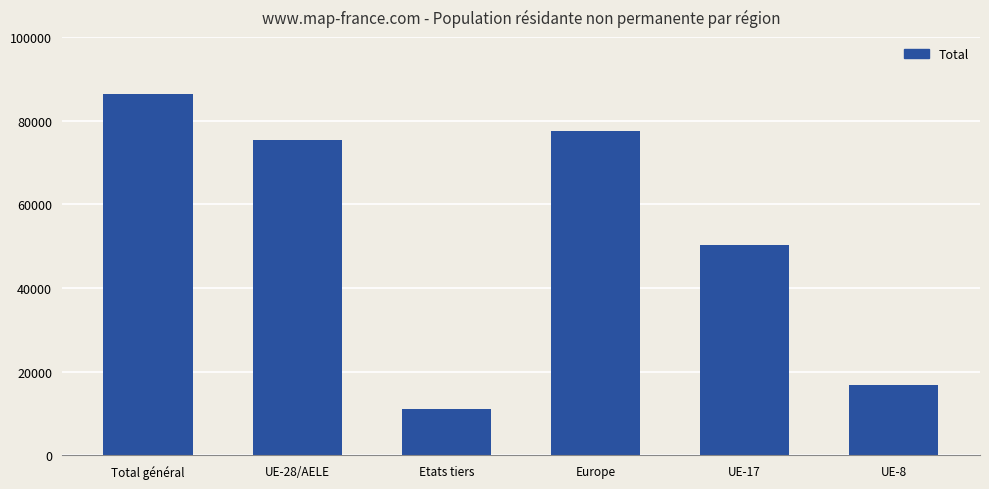

What is the label of the 5th bar from the left?

UE-17